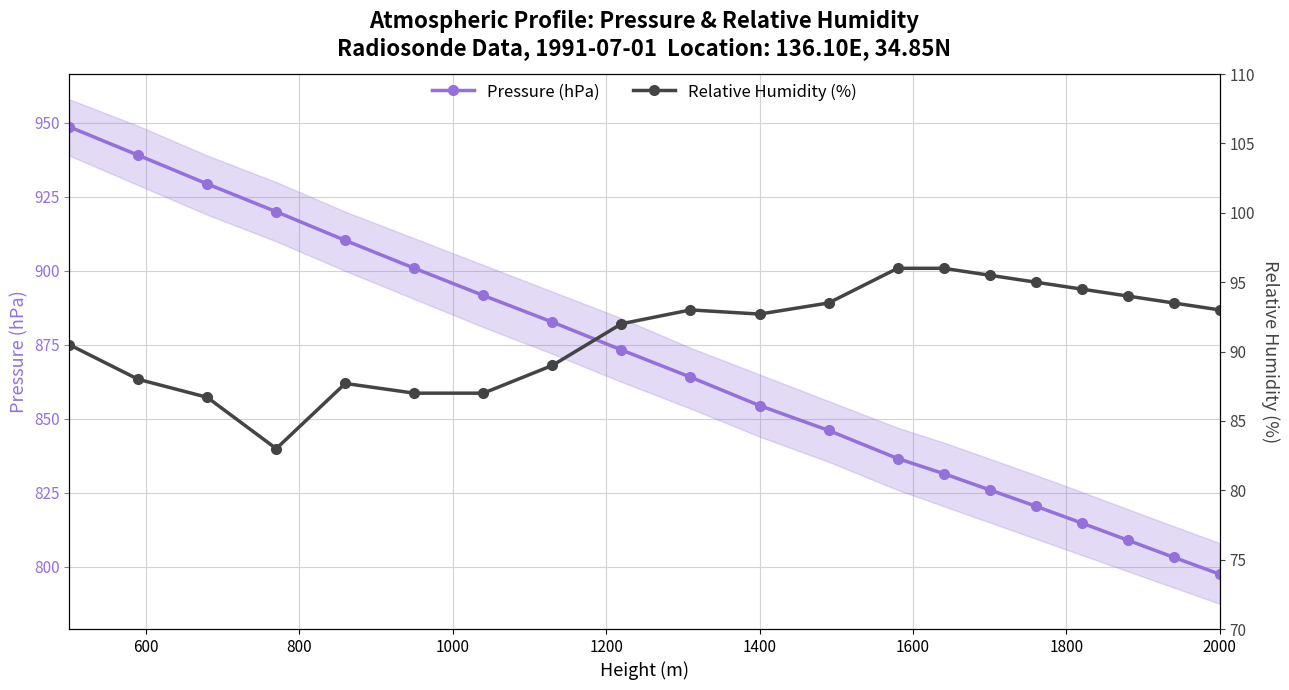

True or false: Pressure (hPa) has more than 2 points higher than both neighbors.

False